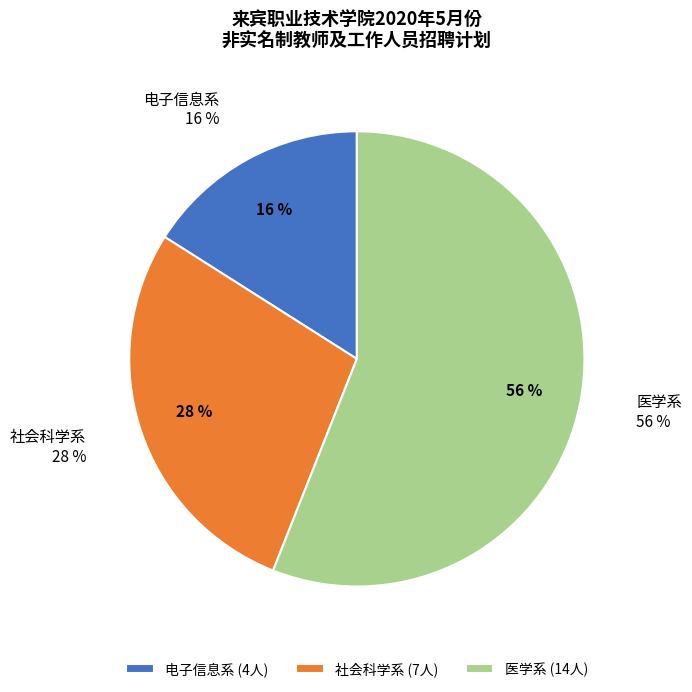

Which slice is the smallest?

电子信息系